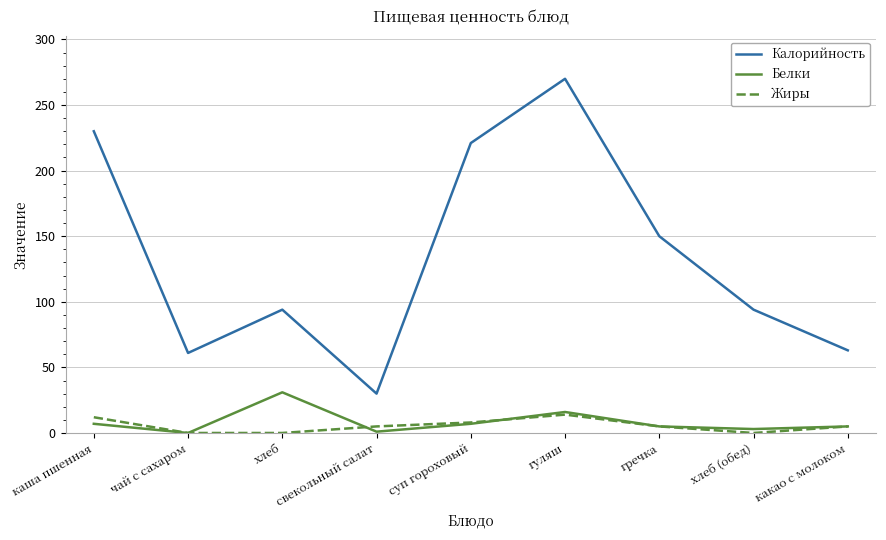

How many lines are shown in the chart?

3